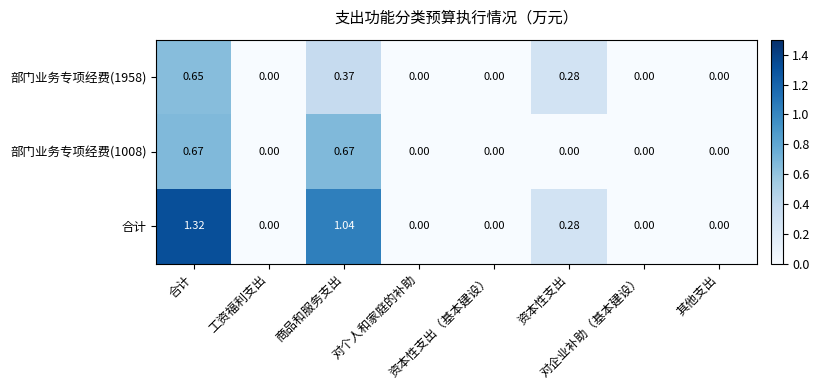

How many data points in 部门业务专项经费(1958) are above 0?

3